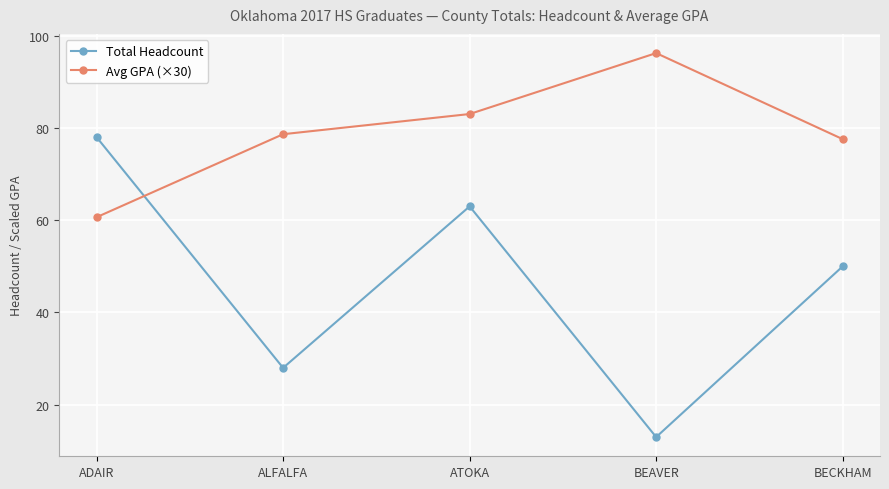

What is the highest value of the Total Headcount series?

78.0